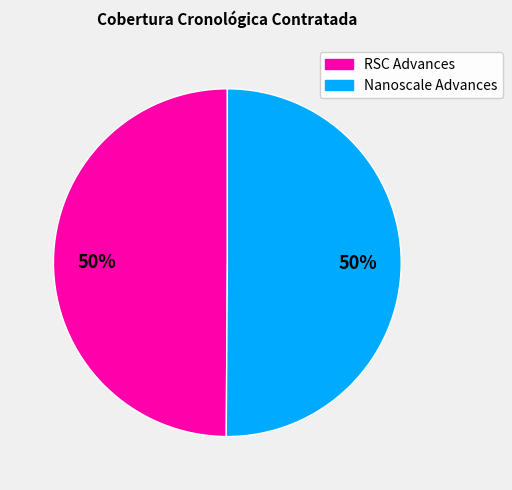

Approximately how many times larger is the value at RSC Advances compared to Nanoscale Advances?

1.0